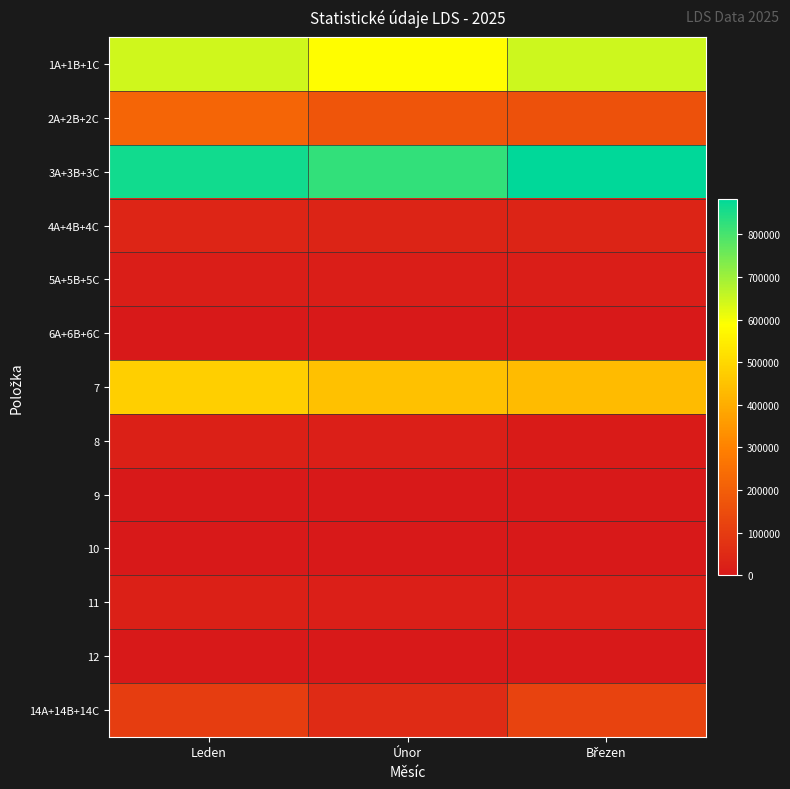

What is the total value across all series at Leden?

2404529.9